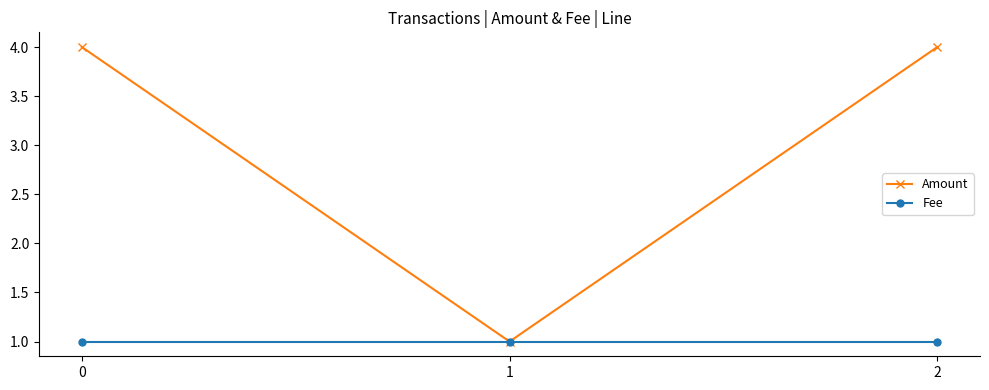

Rank the series at 2 from highest to lowest value.

Amount, Fee